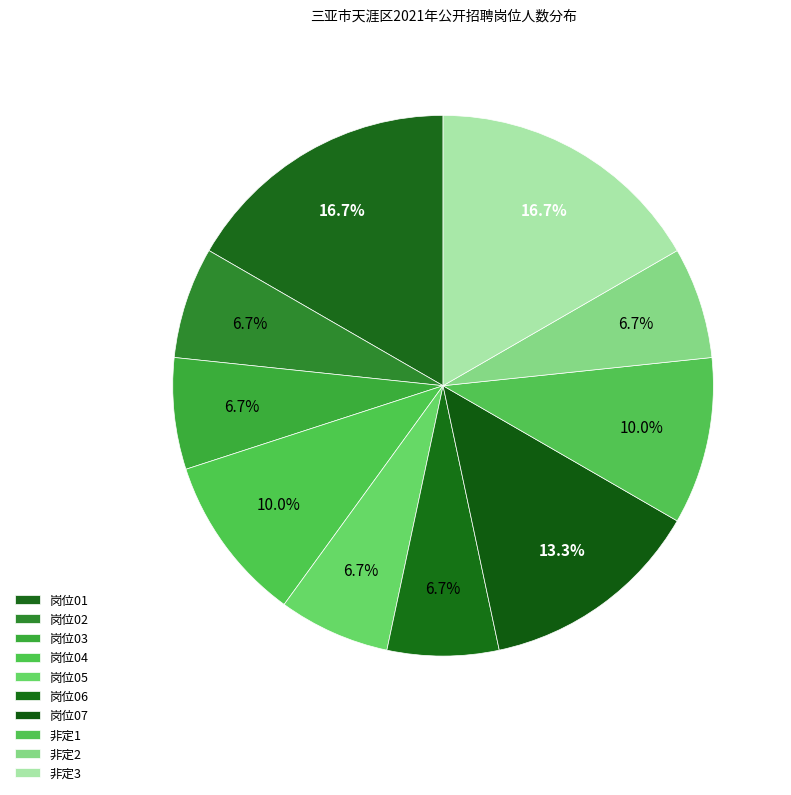

To the nearest percent, what is the average slice percentage?

10%